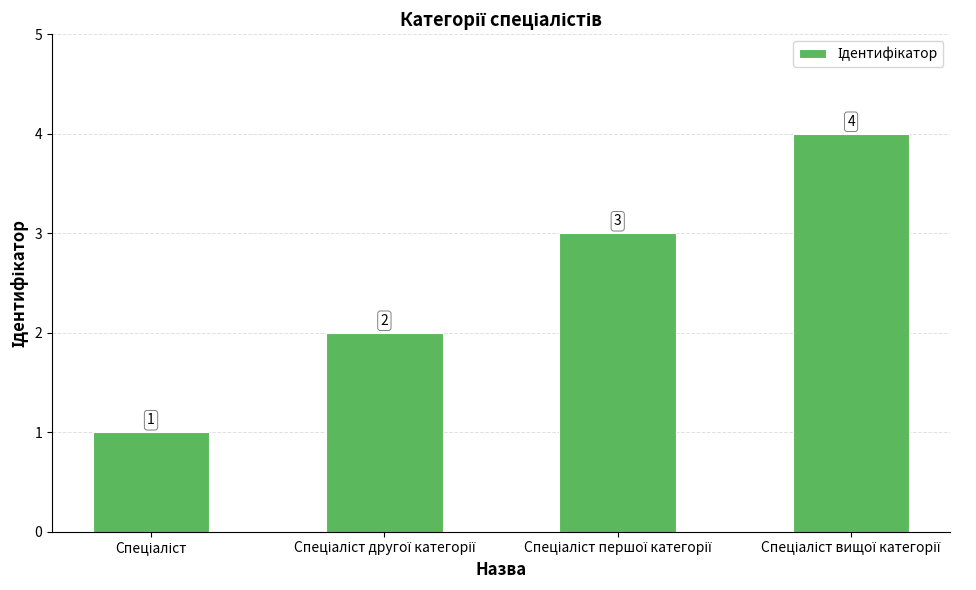

What is the difference between the maximum and second lowest values?

2